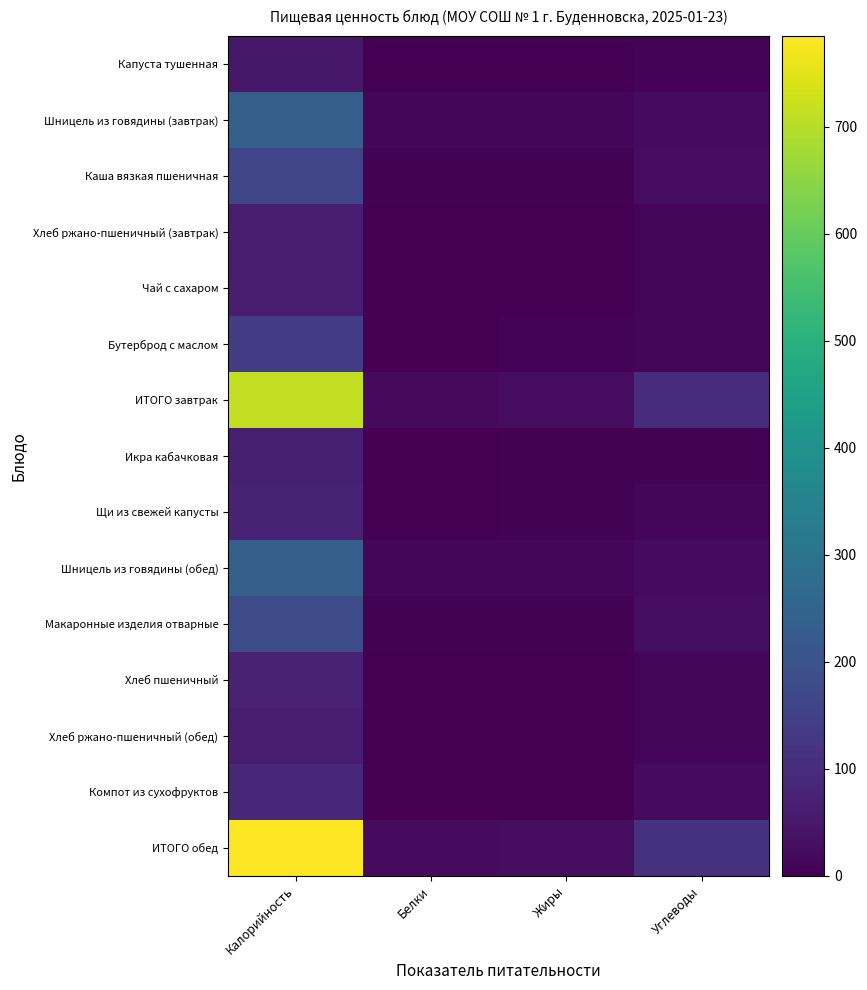

Reading right to left, list all the values displayed in this chart.

Капуста тушенная: Углеводы=8.0	Жиры=1.6	Белки=1.2	Калорийность=51.6
Шницель из говядины (завтрак): Углеводы=23.9	Жиры=10.7	Белки=11.5	Калорийность=237.8
Каша вязкая пшеничная: Углеводы=26.2	Жиры=4.7	Белки=4.2	Калорийность=163.8
Хлеб ржано-пшеничный (завтрак): Углеводы=12.7	Жиры=0.3	Белки=2.0	Калорийность=61.2
Чай с сахаром: Углеводы=15.0	Жиры=0.0	Белки=0.1	Калорийность=60.4
Бутерброд с маслом: Углеводы=15.0	Жиры=7.5	Белки=2.4	Калорийность=137.0
ИТОГО завтрак: Углеводы=100.8	Жиры=24.8	Белки=21.4	Калорийность=711.9
Икра кабачковая: Углеводы=4.6	Жиры=5.3	Белки=1.0	Калорийность=70.1
Щи из свежей капусты: Углеводы=9.2	Жиры=3.9	Белки=1.3	Калорийность=77.4
Шницель из говядины (обед): Углеводы=23.9	Жиры=10.7	Белки=11.5	Калорийность=237.8
Макаронные изделия отварные: Углеводы=28.6	Жиры=4.8	Белки=5.4	Калорийность=179.4
Хлеб пшеничный: Углеводы=14.9	Жиры=0.3	Белки=2.3	Калорийность=71.2
Хлеб ржано-пшеничный (обед): Углеводы=12.7	Жиры=0.3	Белки=2.0	Калорийность=61.2
Компот из сухофруктов: Углеводы=21.8	Жиры=0.0	Белки=0.1	Калорийность=87.6
ИТОГО обед: Углеводы=115.7	Жиры=25.3	Белки=23.5	Калорийность=784.7